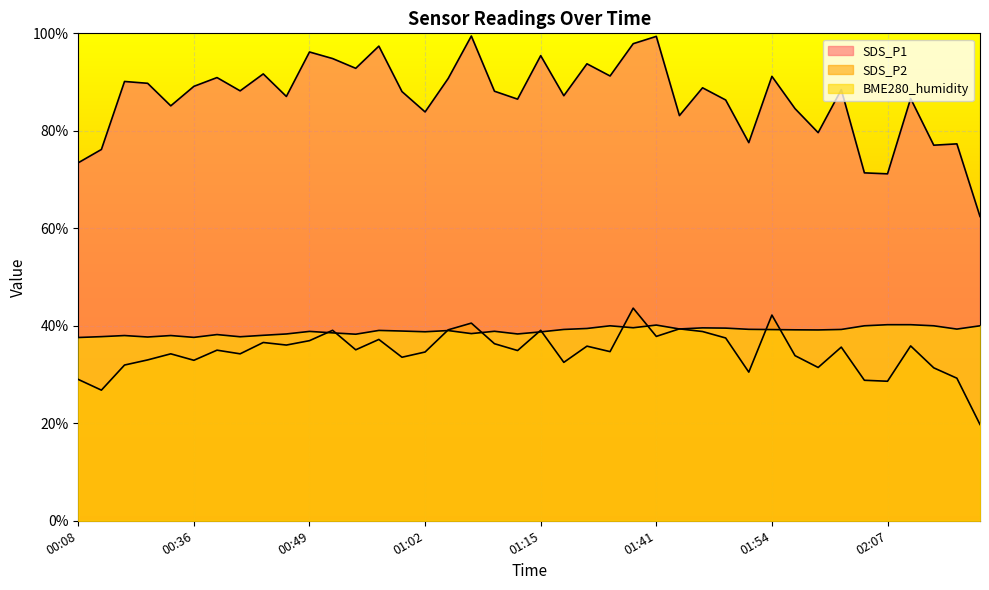

What is the value of the BME280_humidity point at the 17th from the left?

39.0